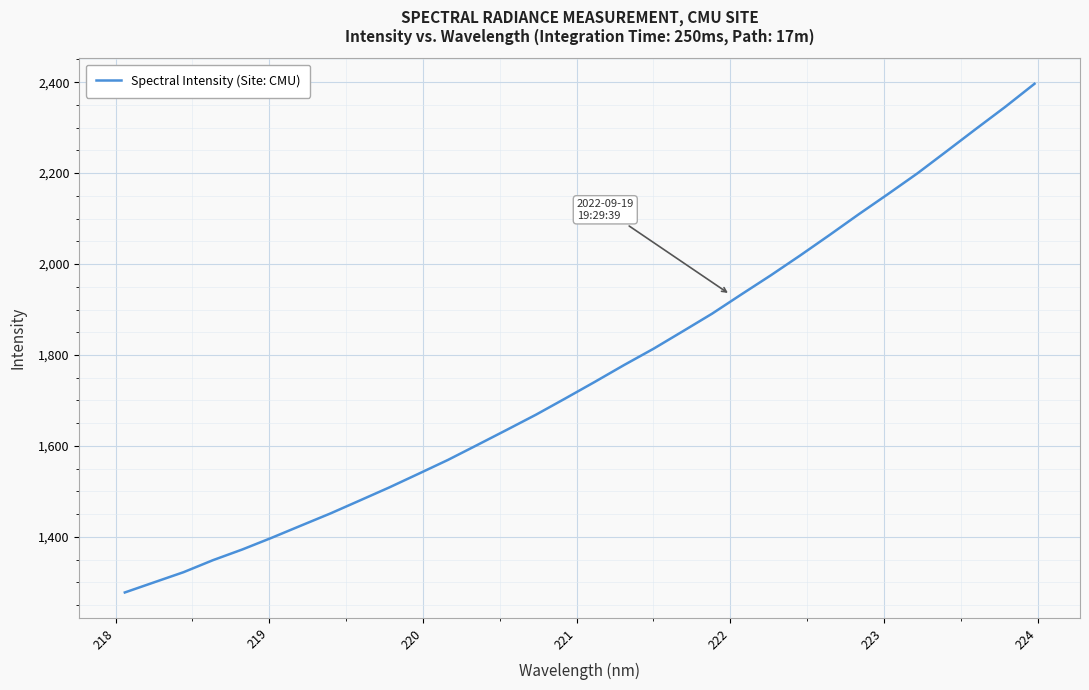

What is the greatest value displayed?

2396.5